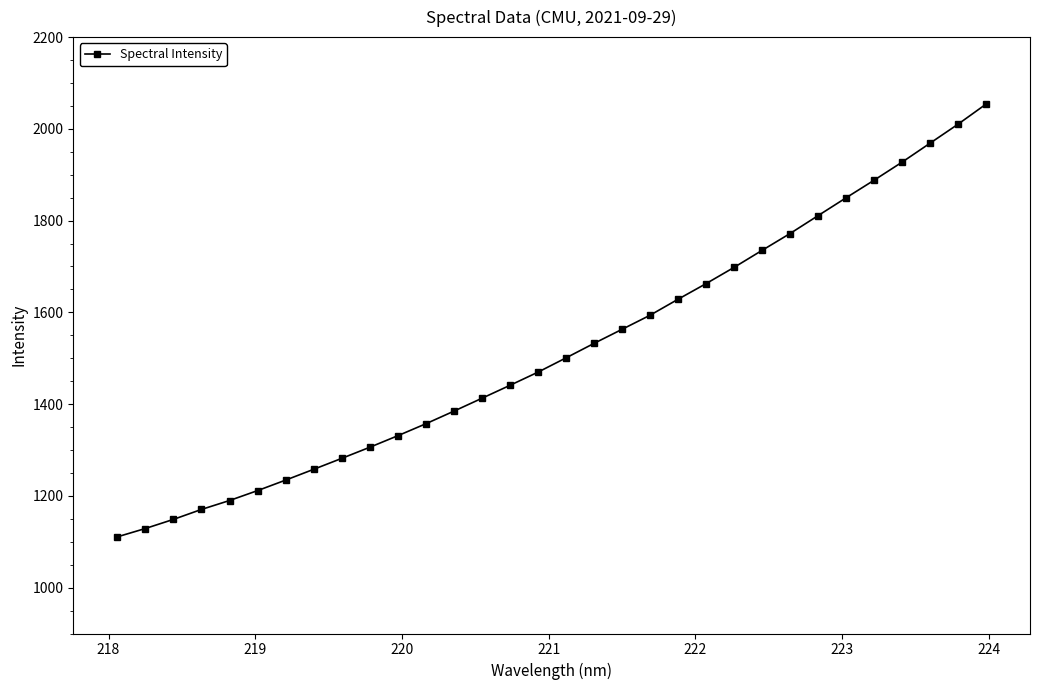

What is the sum of all values?

48629.9